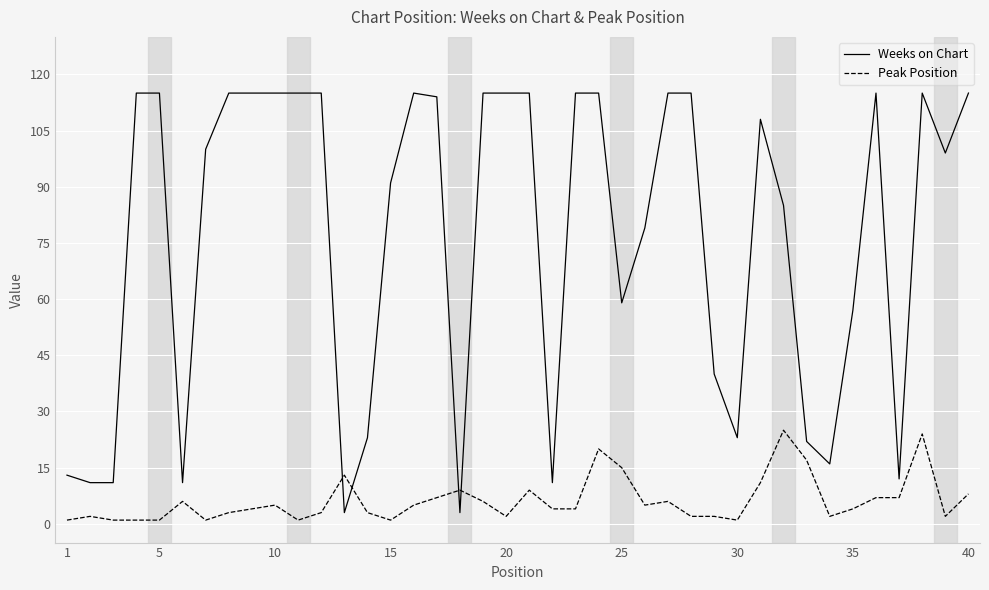

Which series ends up on top after the final intersection of Peak Position and Weeks on Chart?

Weeks on Chart